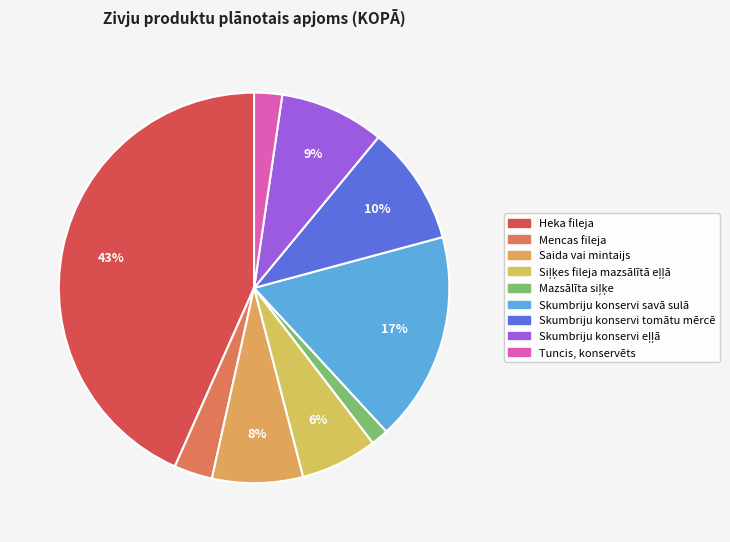

Count the number of slices in the pie.

9